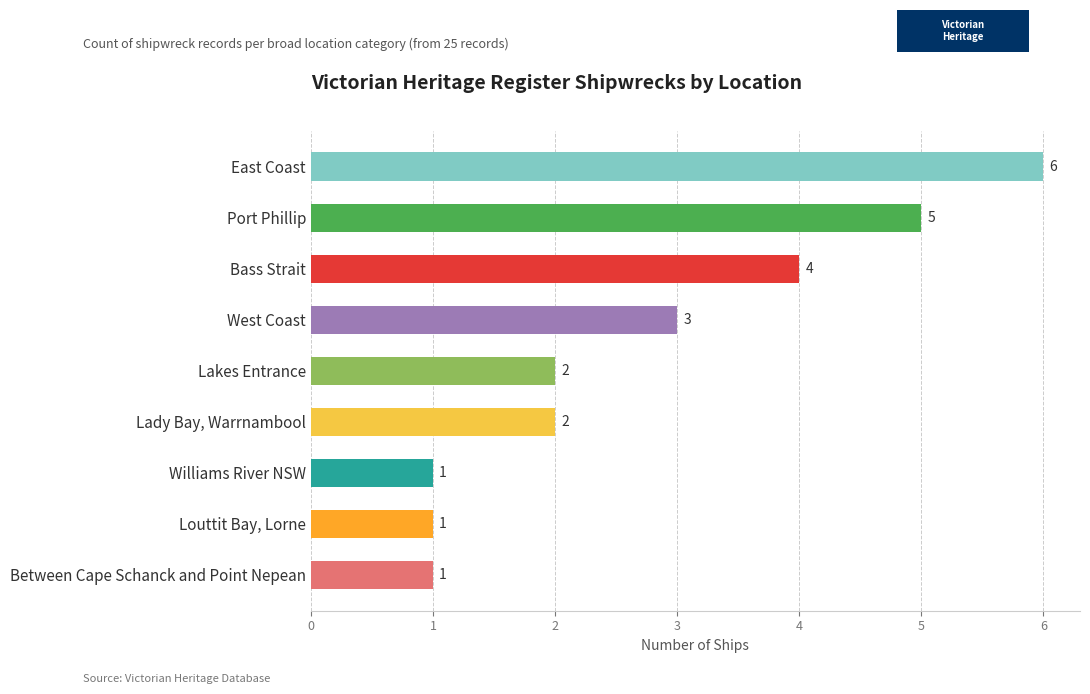

What is the label of the 4th bar from the top?

West Coast